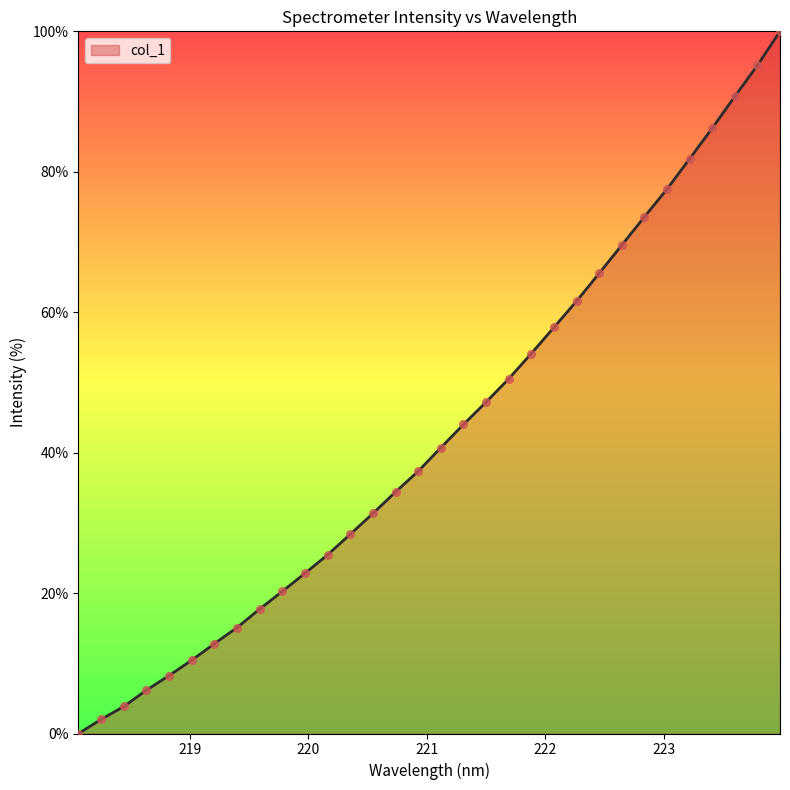

What is the maximum value shown in the chart?

100.0